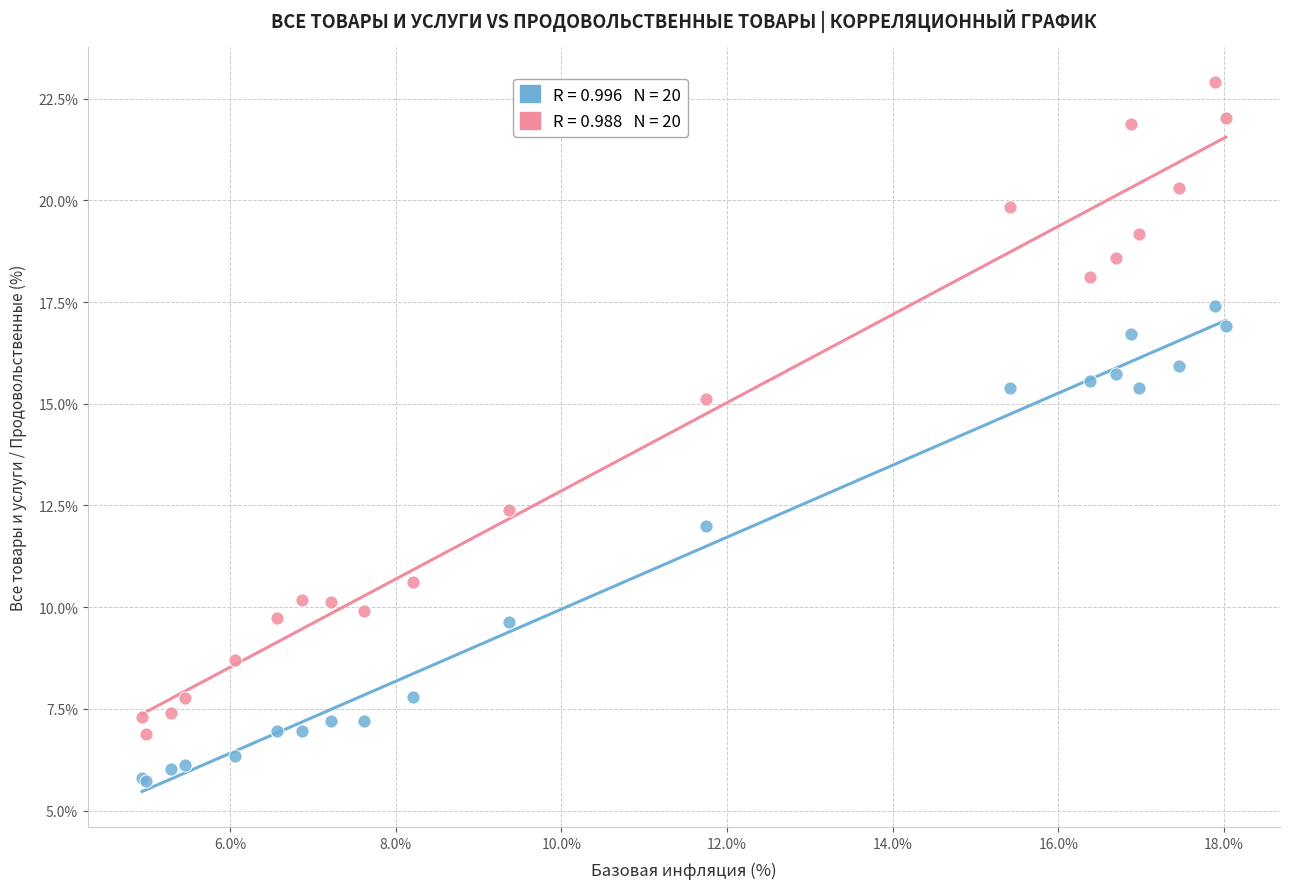

Across all series, what Y value is closest to 14?

15.1